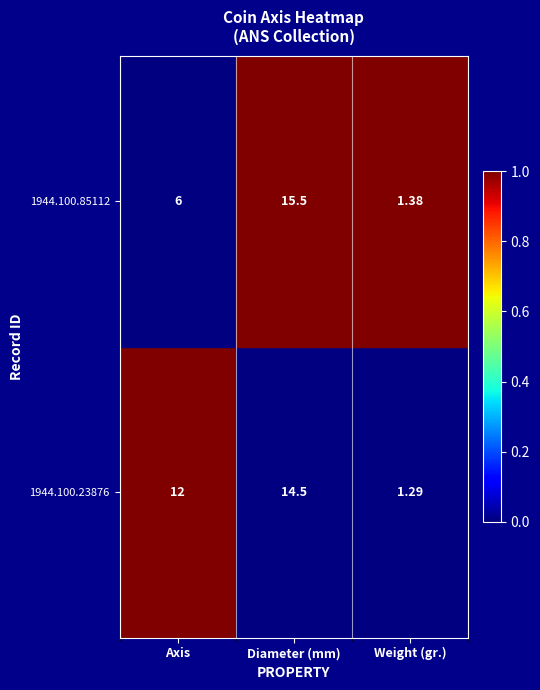

List the series in order of their peak value, highest first.

1944.100.85112, 1944.100.23876